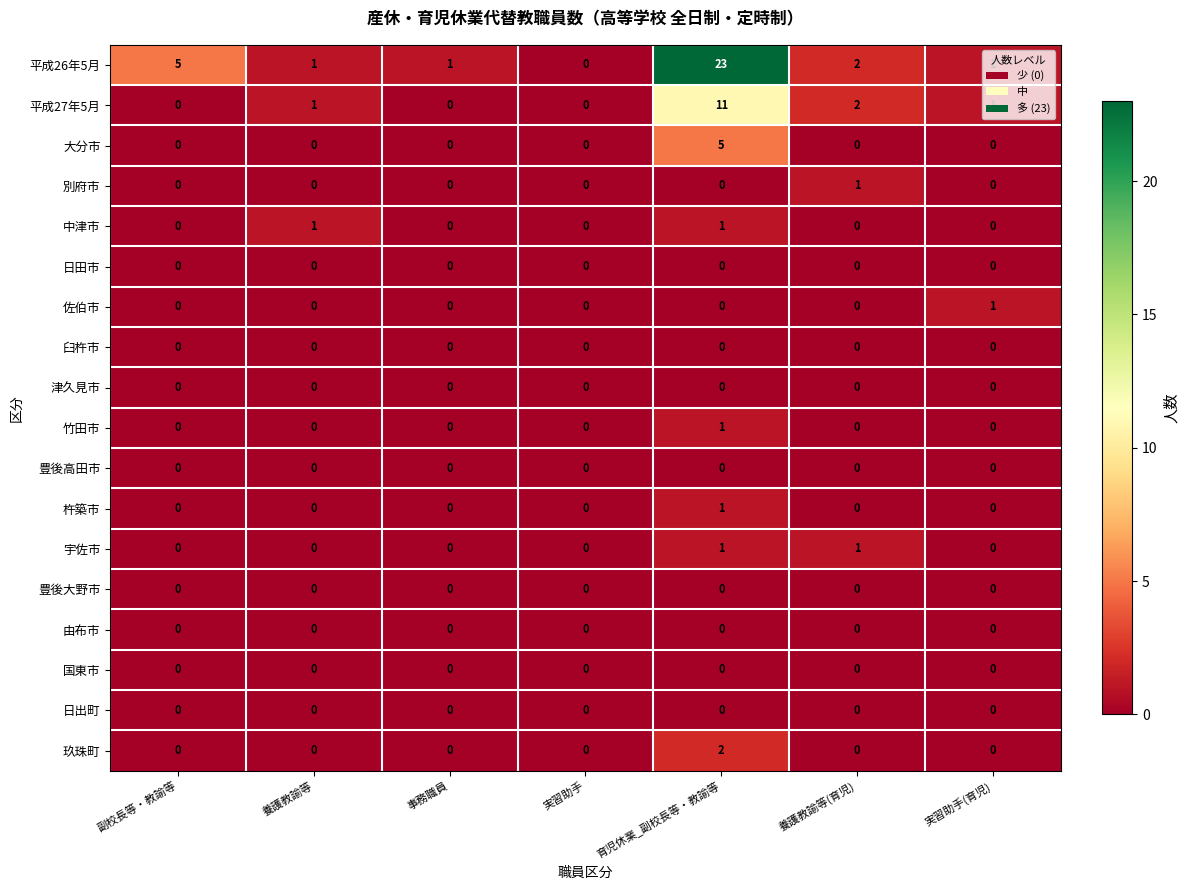

Where is 平成27年5月 nearest to the value 5?

養護教諭等(育児)